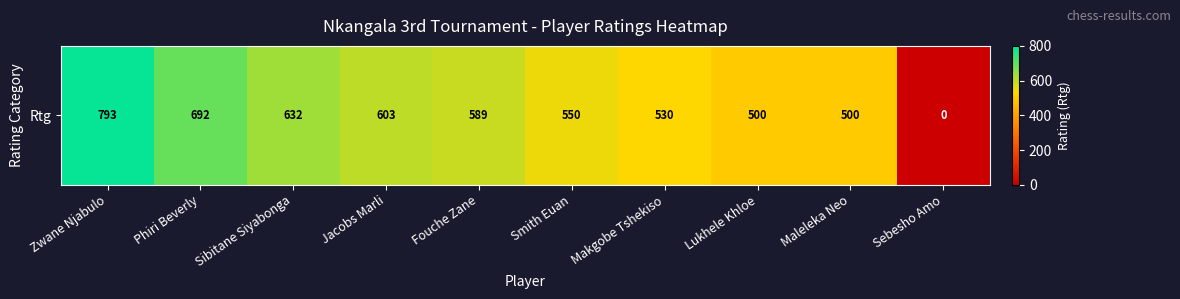

List the labels in order of value, largest first.

Zwane Njabulo, Phiri Beverly, Sibitane Siyabonga, Jacobs Marli, Fouche Zane, Smith Euan, Makgobe Tshekiso, Lukhele Khloe, Maleleka Neo, Sebesho Amo